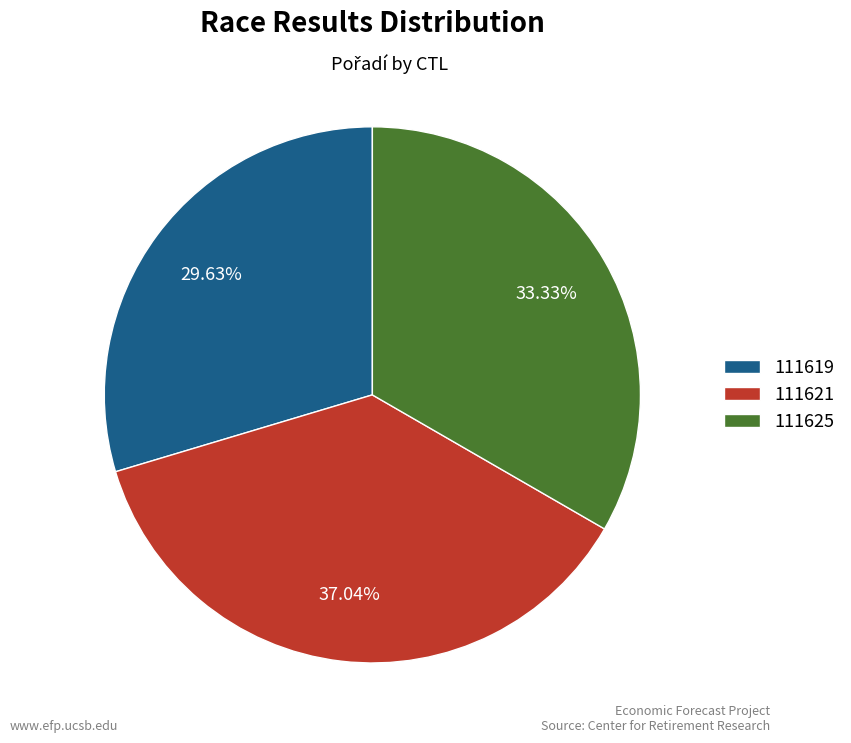

How many segments does this pie chart have?

3